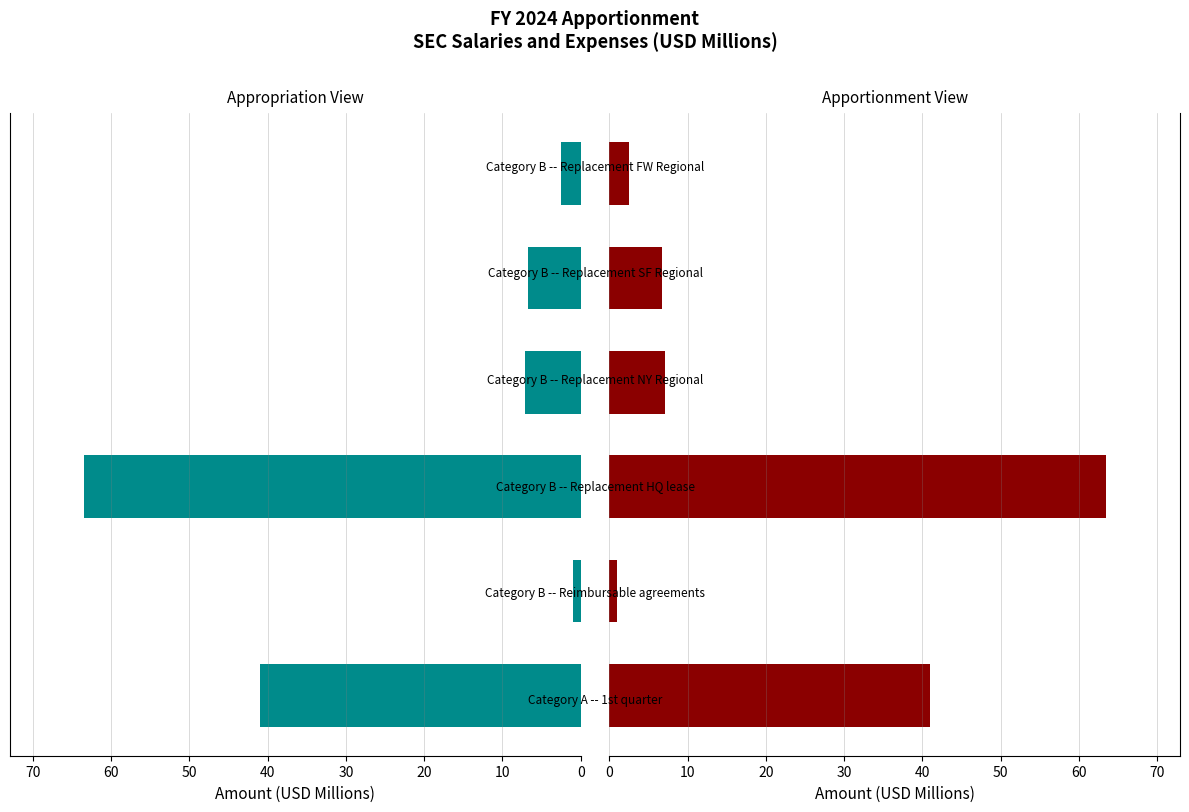

Reading right to left, transcribe all the data shown in this chart.

2.5	6.7	7.1	63.4	1.0	41.0